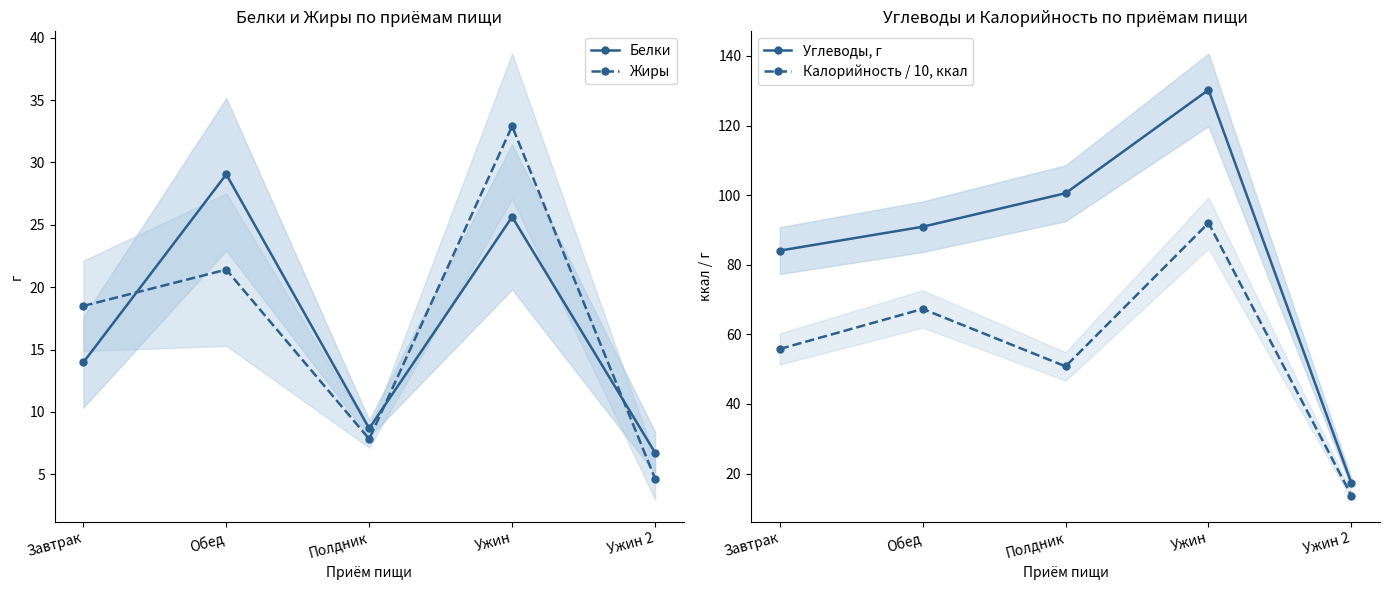

Reading left to right, extract all data points from this chart.

Белки: Завтрак=14.0	Обед=29.1	Полдник=8.7	Ужин=25.6	Ужин 2=6.7
Жиры: Завтрак=18.5	Обед=21.4	Полдник=7.8	Ужин=32.9	Ужин 2=4.7
Углеводы, г: Завтрак=84.1	Обед=90.9	Полдник=100.5	Ужин=130.2	Ужин 2=17.2
Калорийность / 10, ккал: Завтрак=55.8	Обед=67.3	Полдник=50.8	Ужин=92.0	Ужин 2=13.7